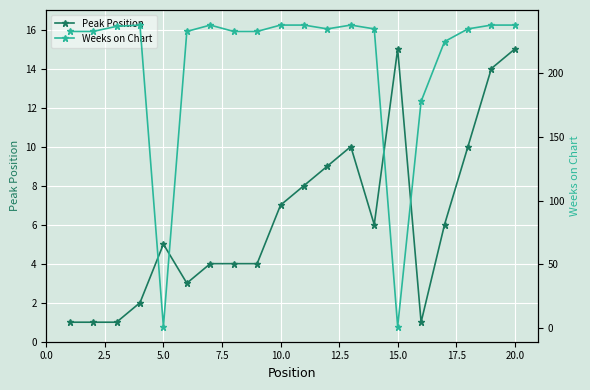

What is the maximum value for Peak Position?

15